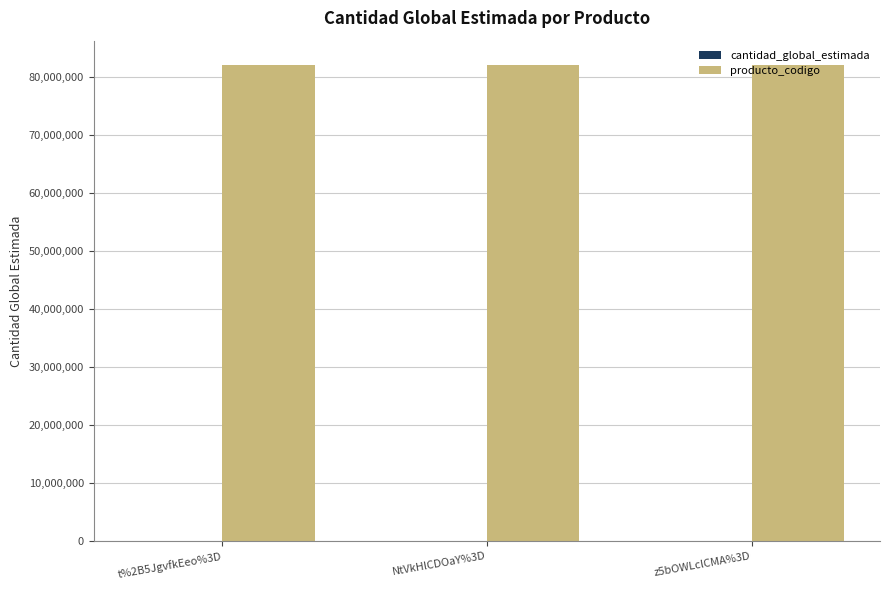

How many categories are shown in the chart?

3